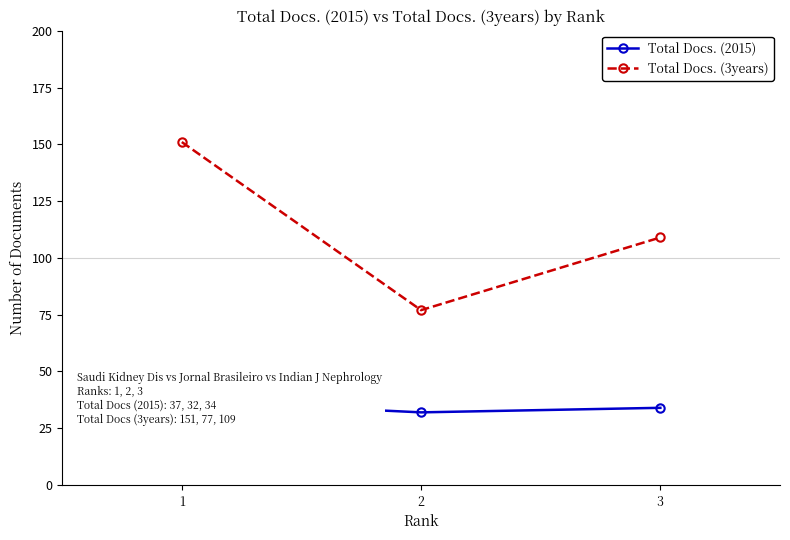

Which series has the largest total across all categories?

Total Docs. (3years)